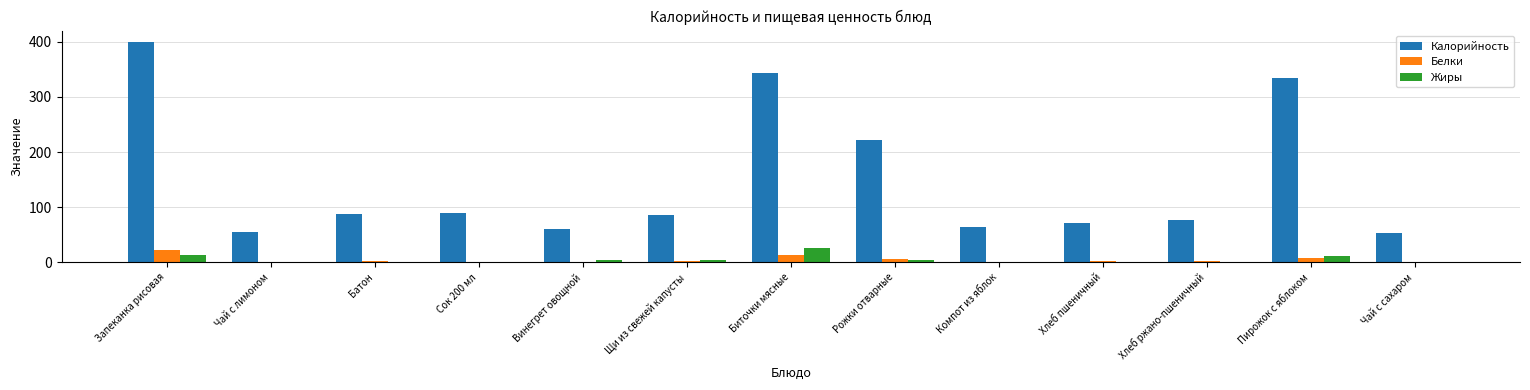

Which series has the largest total across all categories?

Калорийность